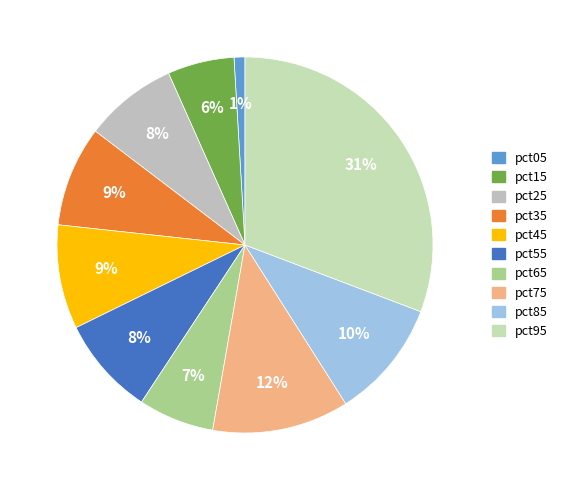

Is the sum of pct75 and pct35 greater than half?

No